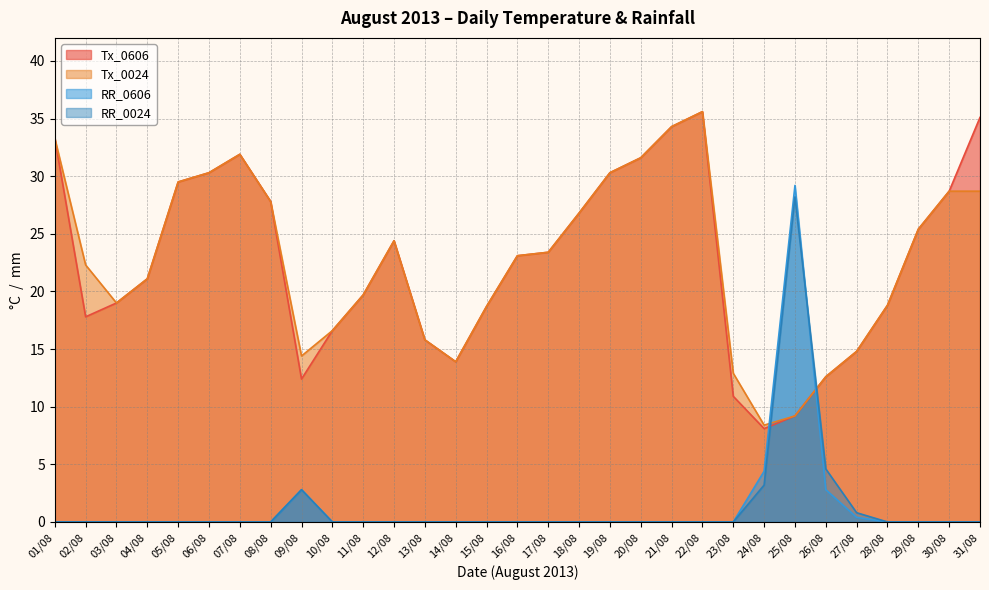

List the series in order of their peak value, lowest first.

RR_0024, RR_0606, Tx_0606, Tx_0024